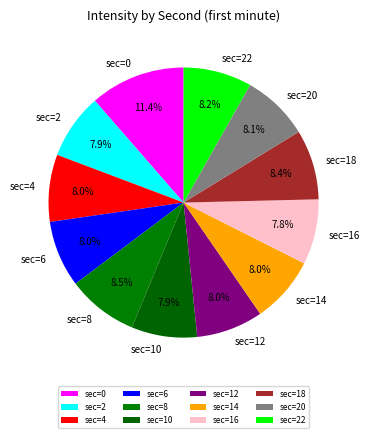

Is sec=12 the majority of the pie?

No